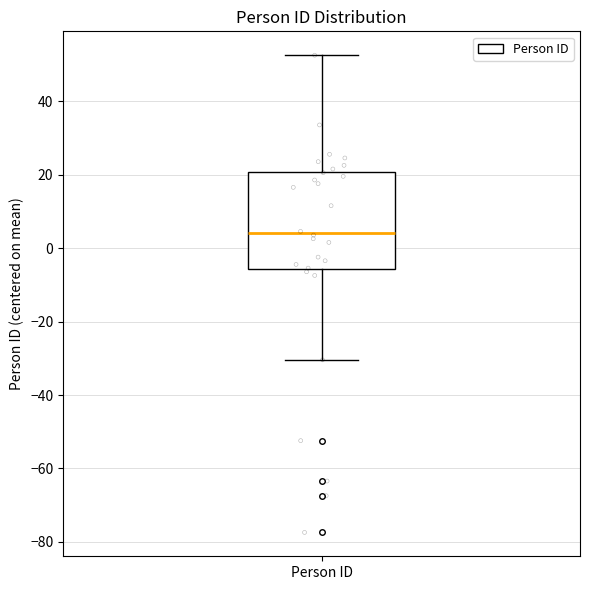

Where does the lower whisker of the box for Person ID end on the y-axis? The values are not printed on the chart, so give them approximately, as read against the axis.

-30